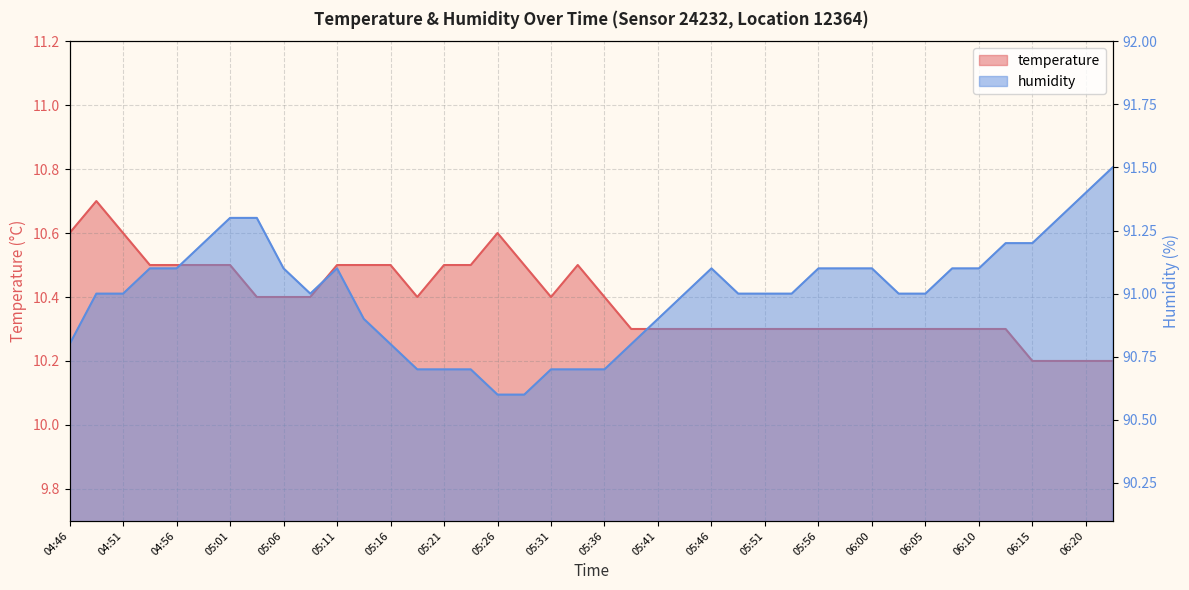

What is the difference between the maximum and minimum values in the humidity series?

0.9